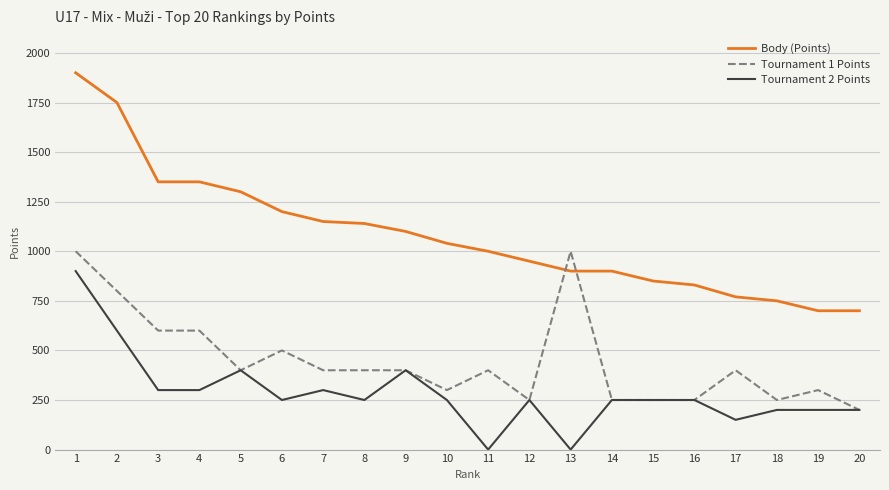

Is this an area chart (filled region under the line)?

No